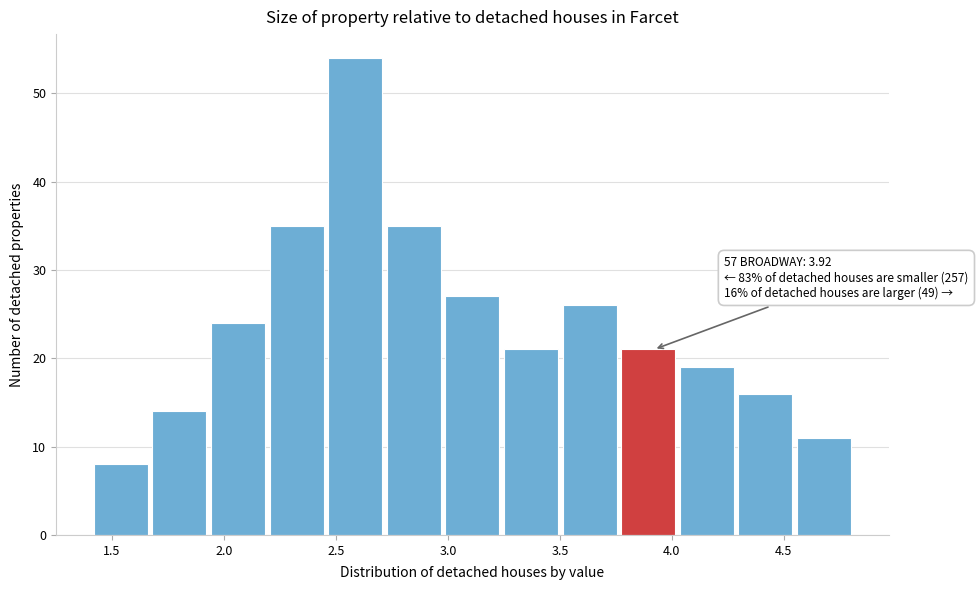

Which range on the x-axis has the tallest bar?

2.45 to 2.75